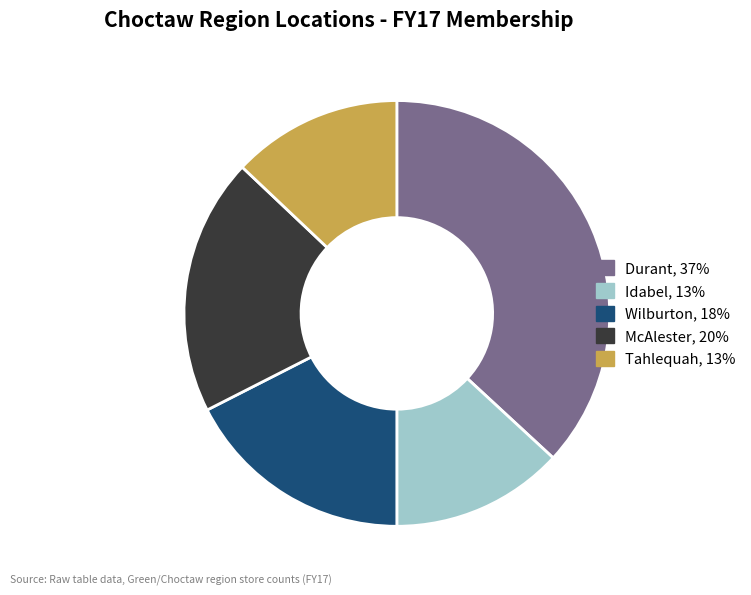

What is the largest slice in the pie chart?

Durant